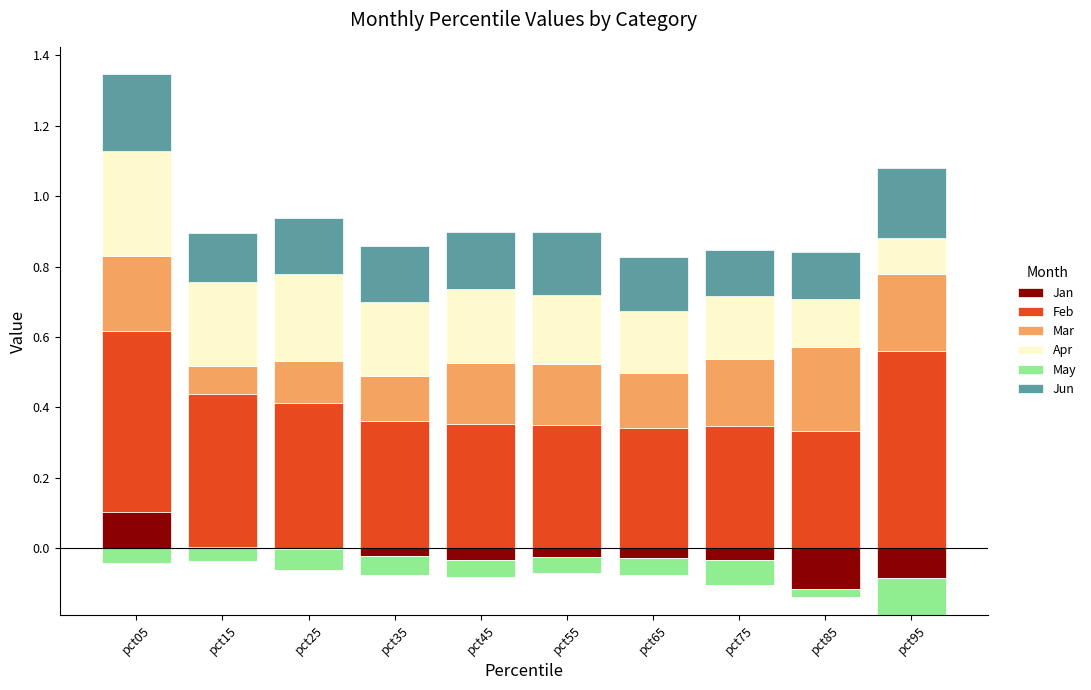

What is the difference between the second highest and second lowest values in the Jun series?

0.1